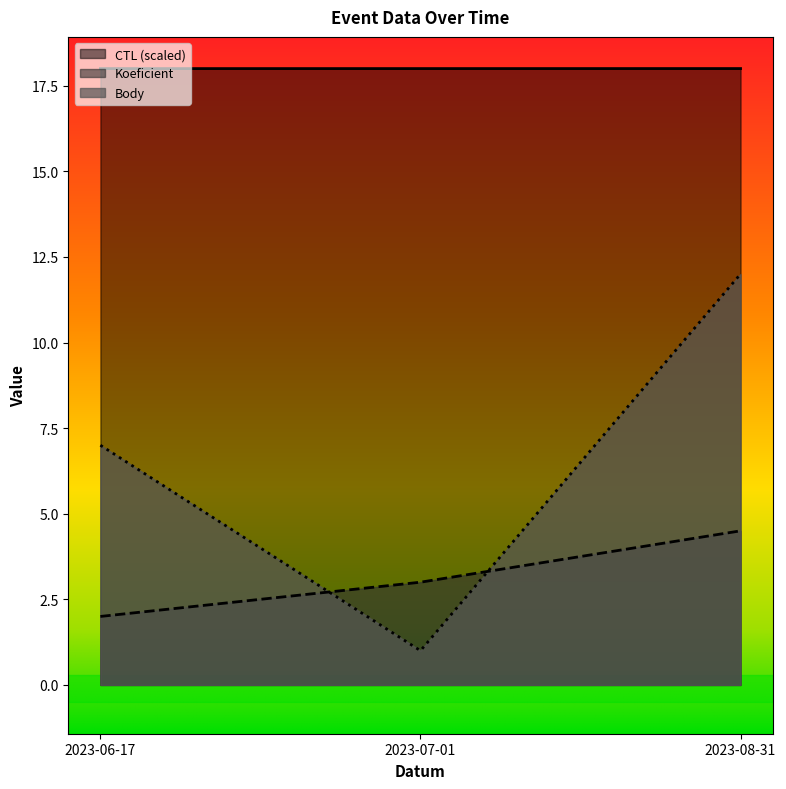

Rank the categories by CTL value from lowest to highest.

2023-06-17, 2023-07-01, 2023-08-31